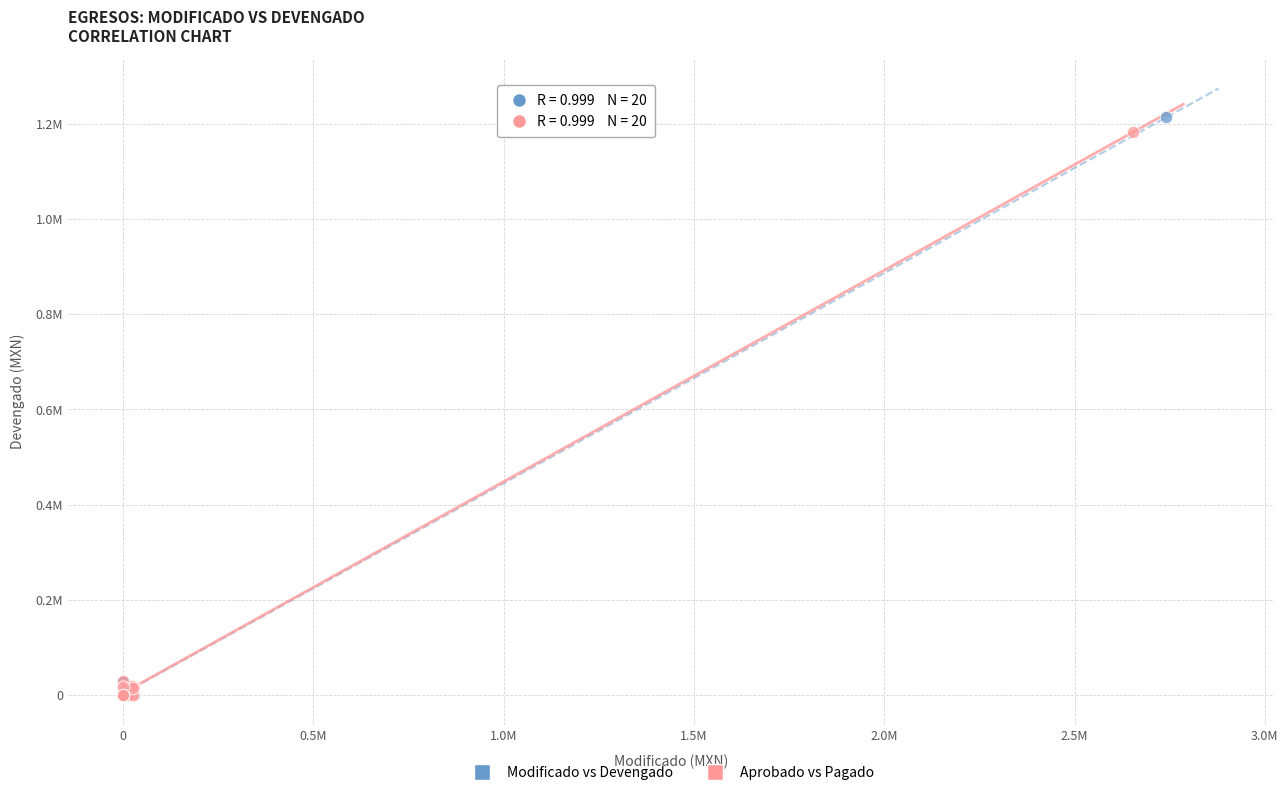

Which series contains the highest Y value?

Modificado vs Devengado